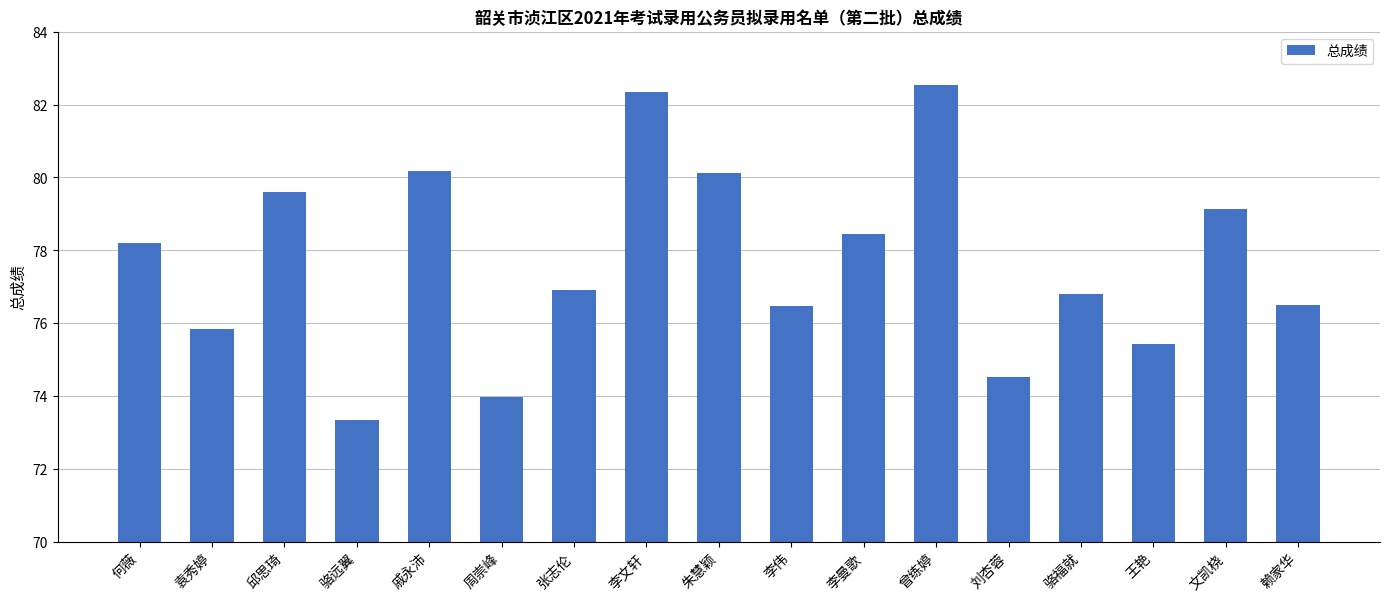

What is the label of the 10th bar from the left?

李伟